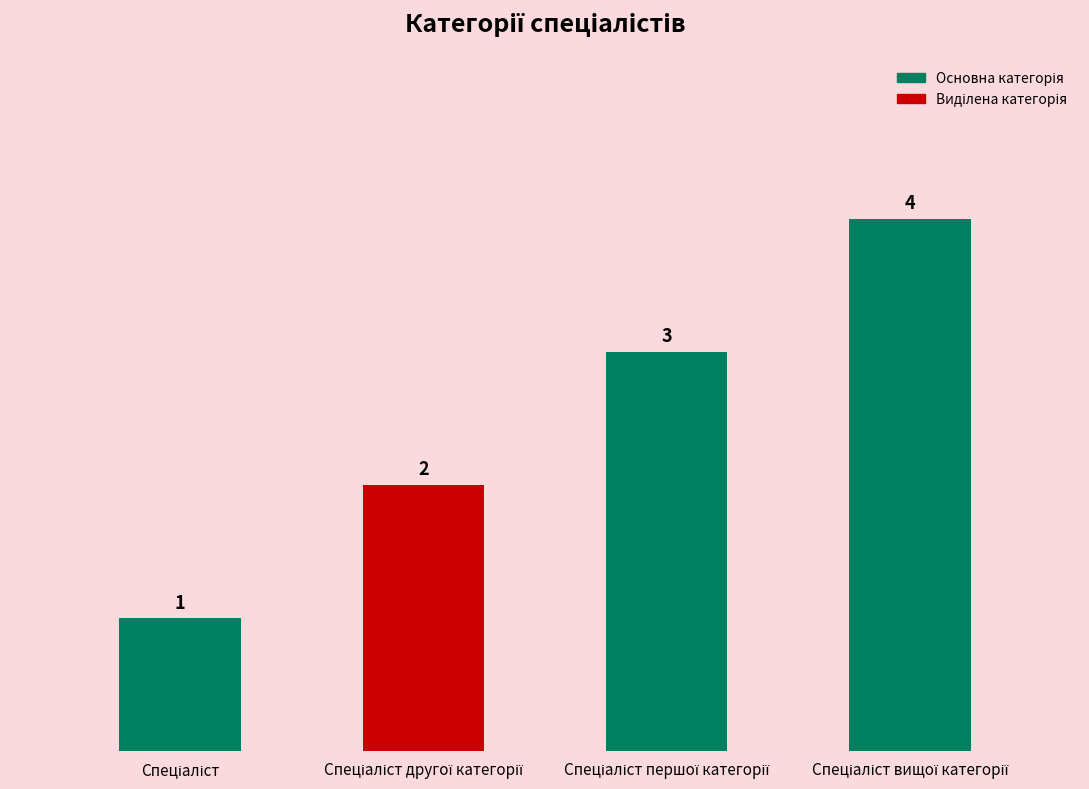

What is the value of the 4th bar from the left?

4